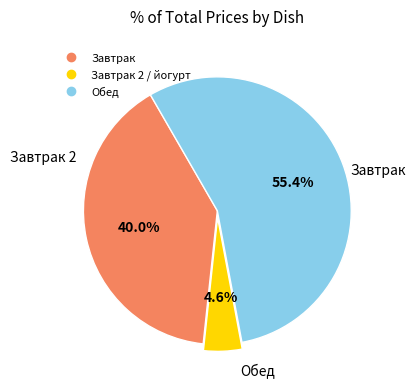

To the nearest percent, what is the average slice percentage?

33%